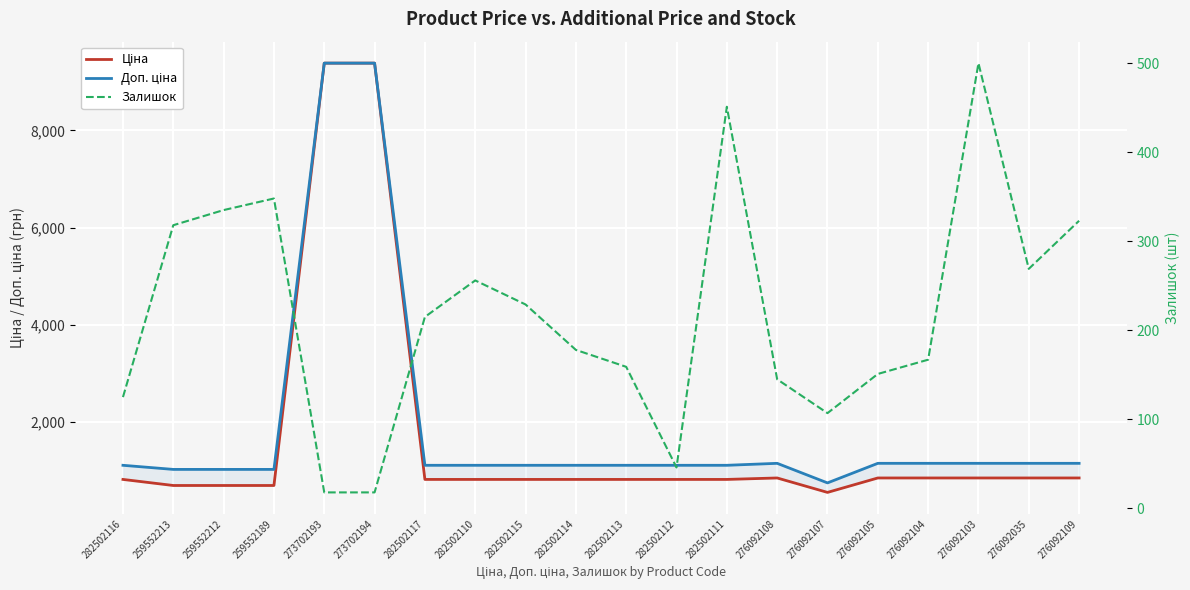

What is the value of the Залишок point at the 6th from the left?

18.0